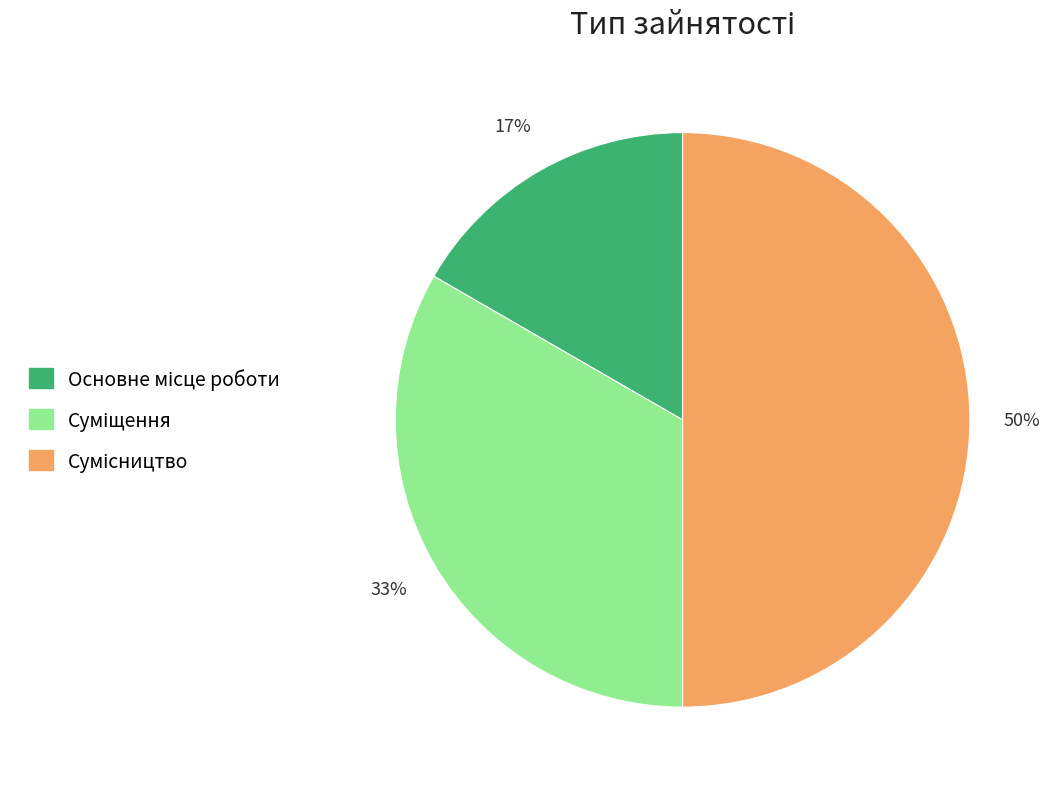

To the nearest percent, what is the average slice percentage?

33%